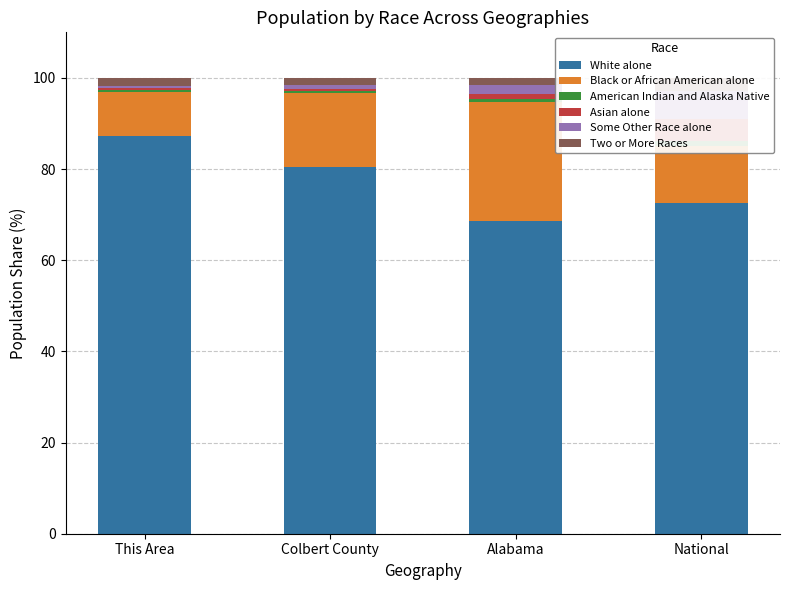

Reading left to right, what are all the values shown in this chart?

White alone: This Area=87.3	Colbert County=80.5	Alabama=68.6	National=72.5
Black or African American alone: This Area=9.6	Colbert County=16.1	Alabama=26.2	National=12.6
American Indian and Alaska Native: This Area=0.4	Colbert County=0.5	Alabama=0.6	National=1.0
Asian alone: This Area=0.4	Colbert County=0.4	Alabama=1.1	National=4.8
Some Other Race alone: This Area=0.4	Colbert County=0.9	Alabama=2.0	National=6.2
Two or More Races: This Area=1.8	Colbert County=1.6	Alabama=1.5	National=2.9